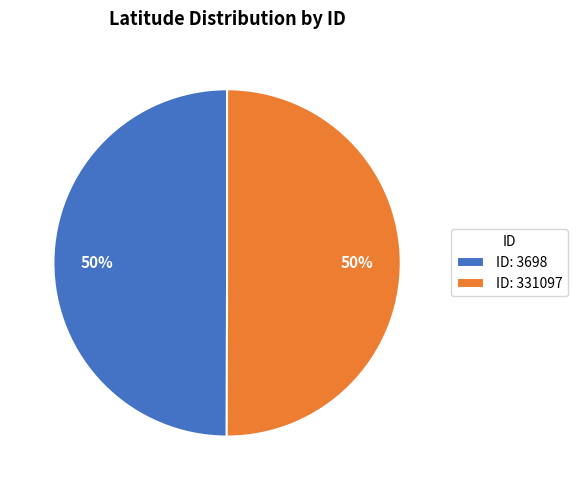

How many slices are in this pie chart?

2